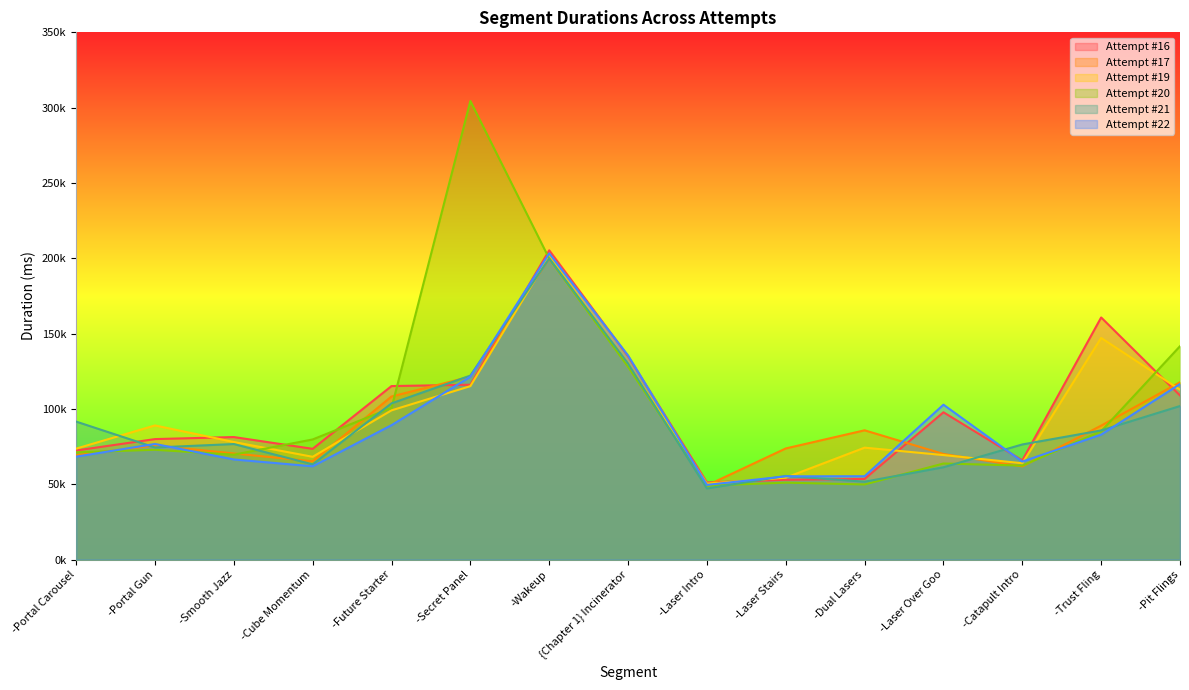

At which label does Attempt #19 reach its minimum?

-Laser Intro